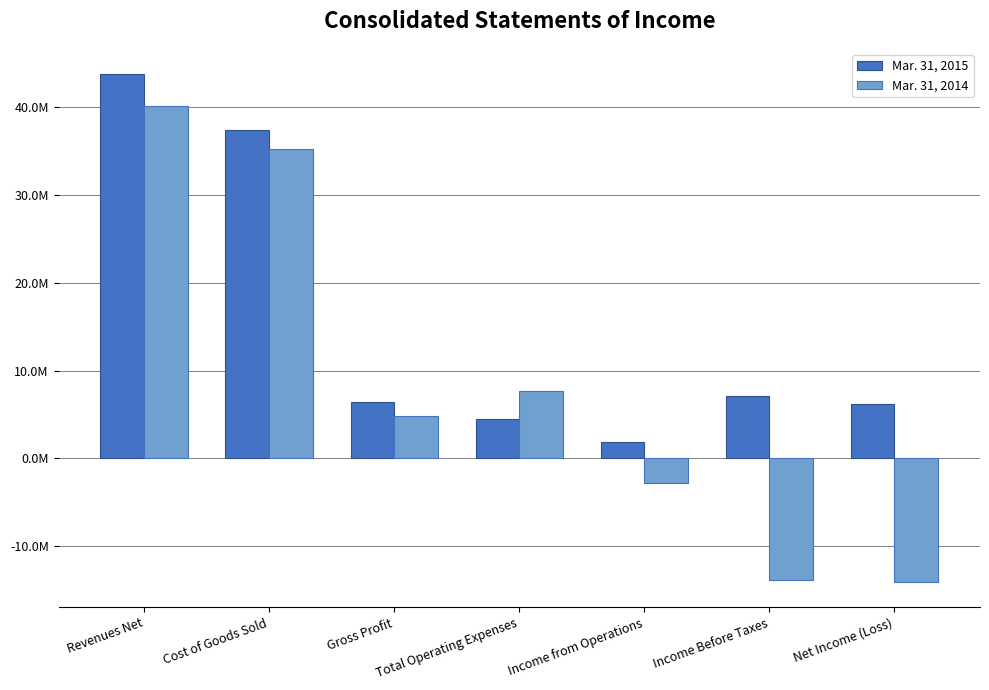

Does the chart contain stacked bars?

No